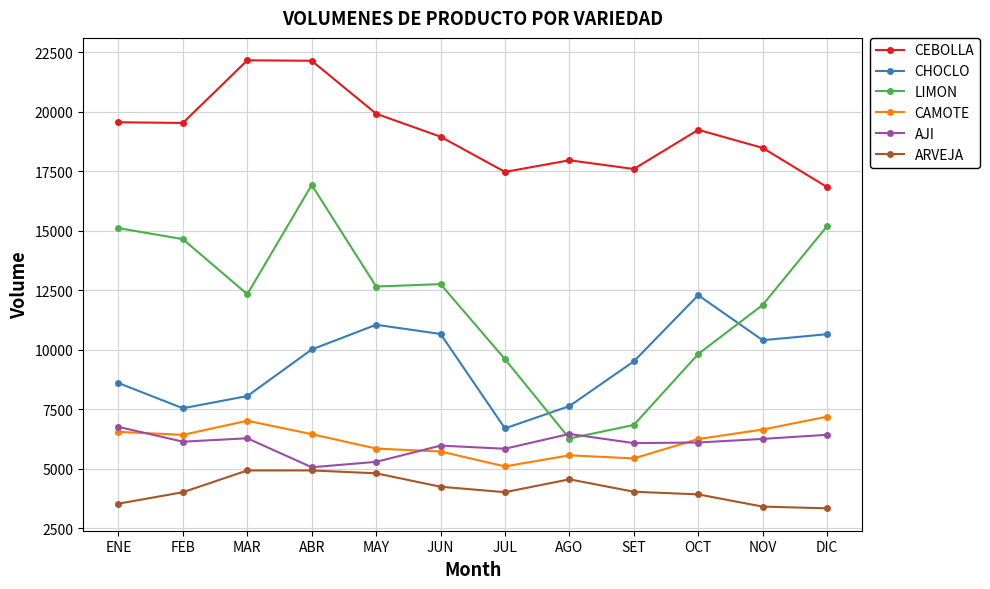

What is the label of the 2nd point from the left?

FEB